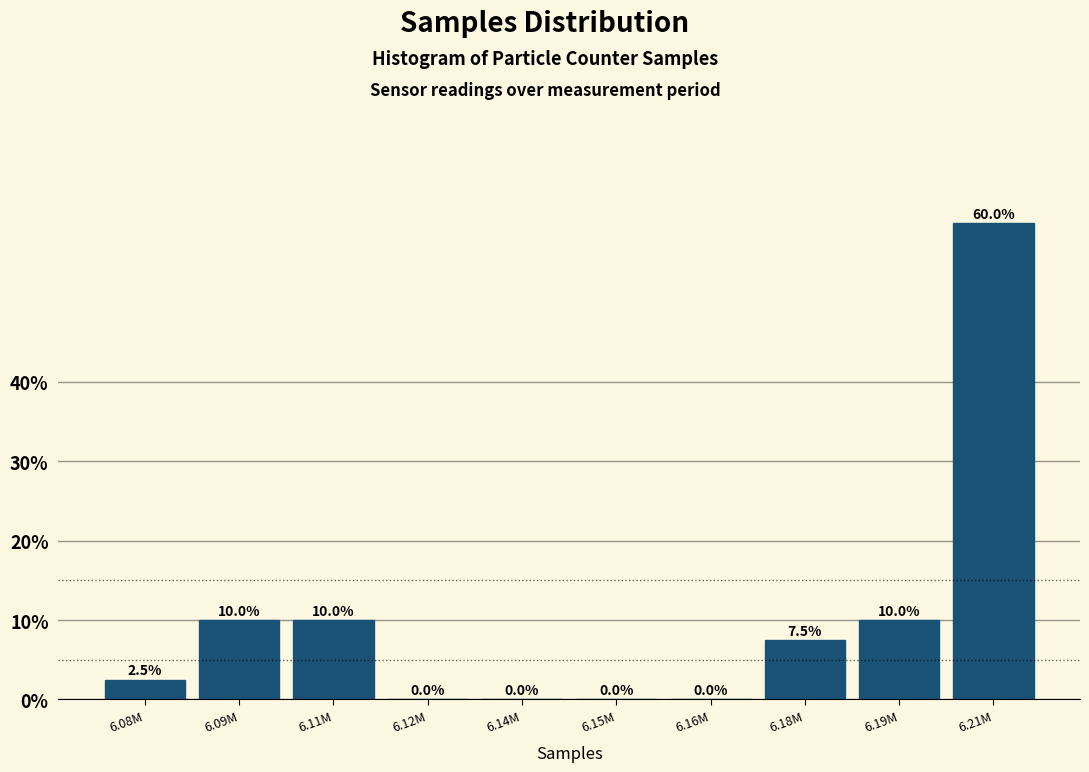

Reading right to left, transcribe all the data shown in this chart.

6.21M=60.0	6.19M=10.0	6.18M=7.5	6.16M=0.0	6.15M=0.0	6.14M=0.0	6.12M=0.0	6.11M=10.0	6.09M=10.0	6.08M=2.5